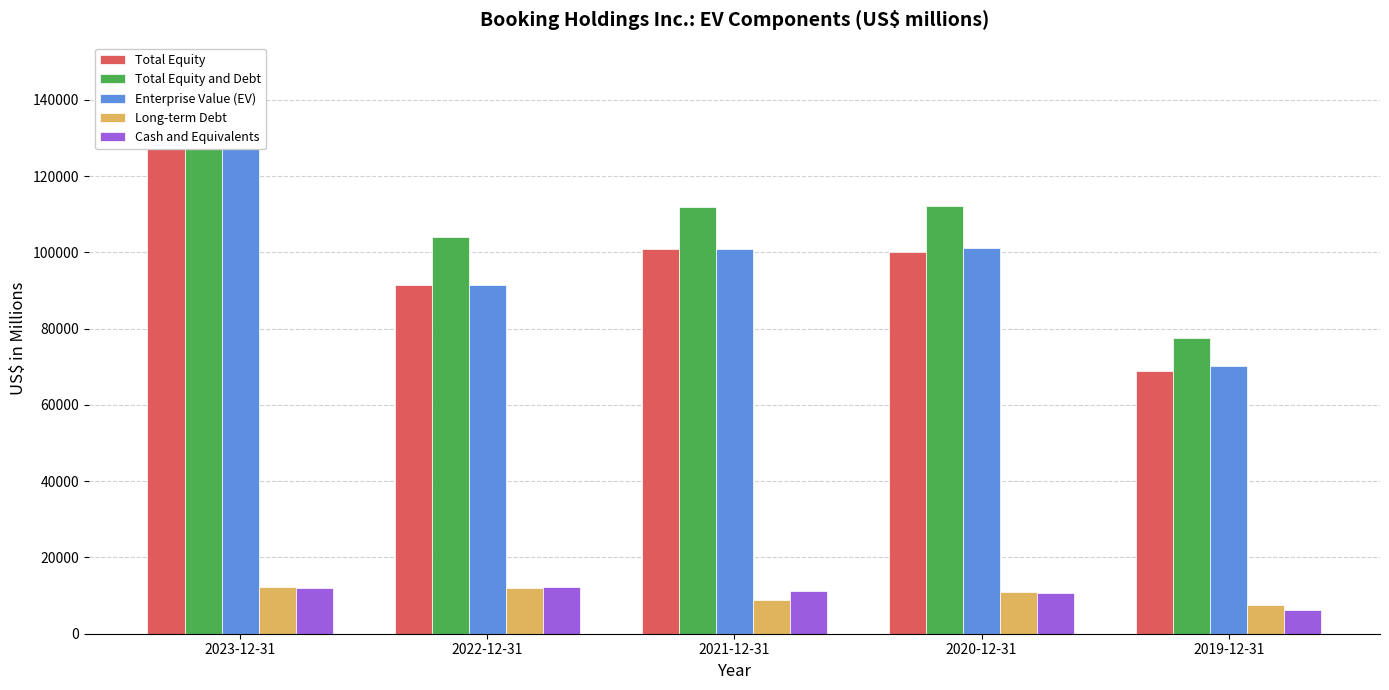

Reading left to right, transcribe all the data shown in this chart.

Total Equity: 133335	91353	100986	100090	68910
Total Equity and Debt: 147587	103891	111922	112104	77538
Enterprise Value (EV): 134904	91495	100770	101041	70228
Long-term Debt: 12223	11985	8937	11029	7640
Cash and Equivalents: 12107	12221	11127	10562	6312